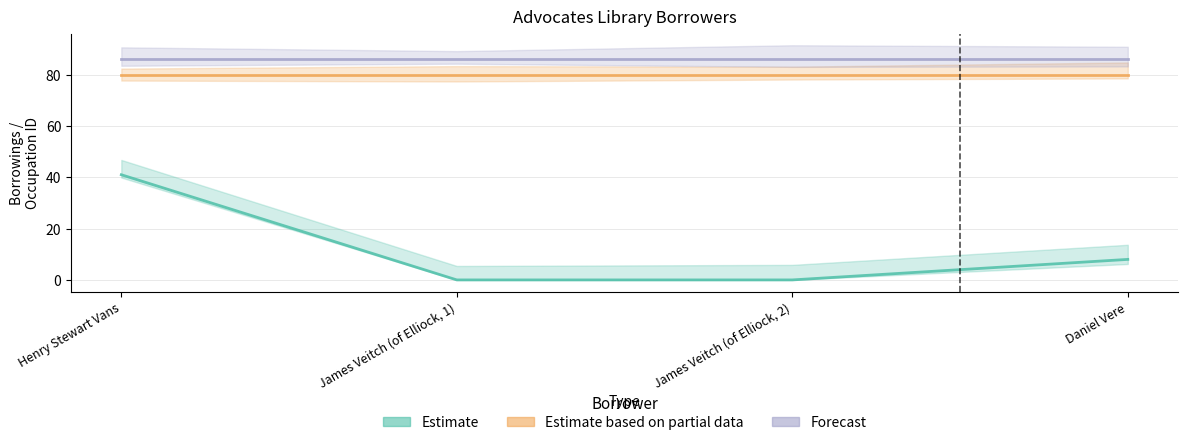

What is the label of the 3rd point from the left?

James Veitch (of Elliock, 2)